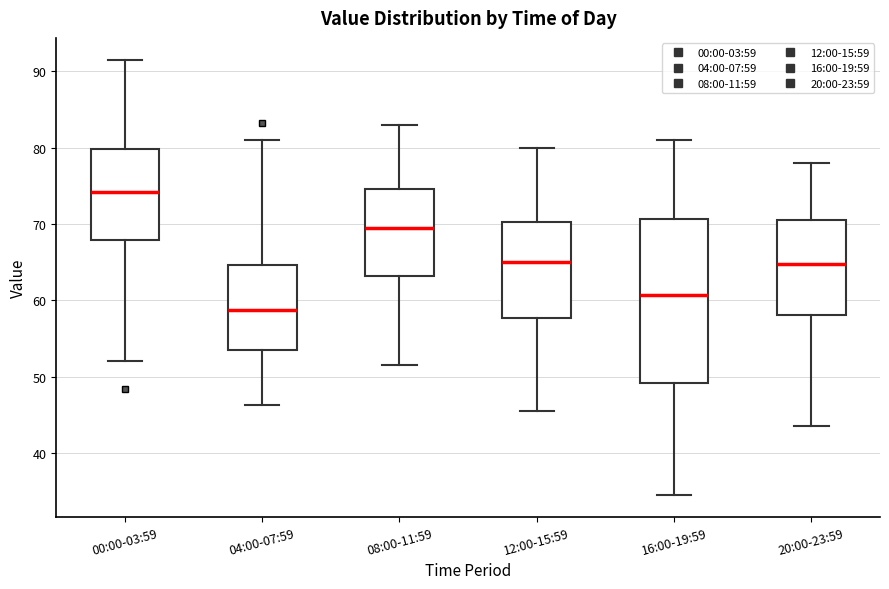

Reading left to right, transcribe this box plot: for each box, give where its median line is, the range the box spans, and where its two whiskers end, as read against the y-axis. The values are not printed on the chart, so give them approximately, as read against the axis.

00:00-03:59: median 74, box 68 to 80, whiskers 52 to 92
04:00-07:59: median 59, box 53 to 65, whiskers 46 to 81
08:00-11:59: median 70, box 63 to 75, whiskers 52 to 83
12:00-15:59: median 65, box 58 to 70, whiskers 46 to 80
16:00-19:59: median 61, box 49 to 71, whiskers 35 to 81
20:00-23:59: median 65, box 58 to 71, whiskers 44 to 78